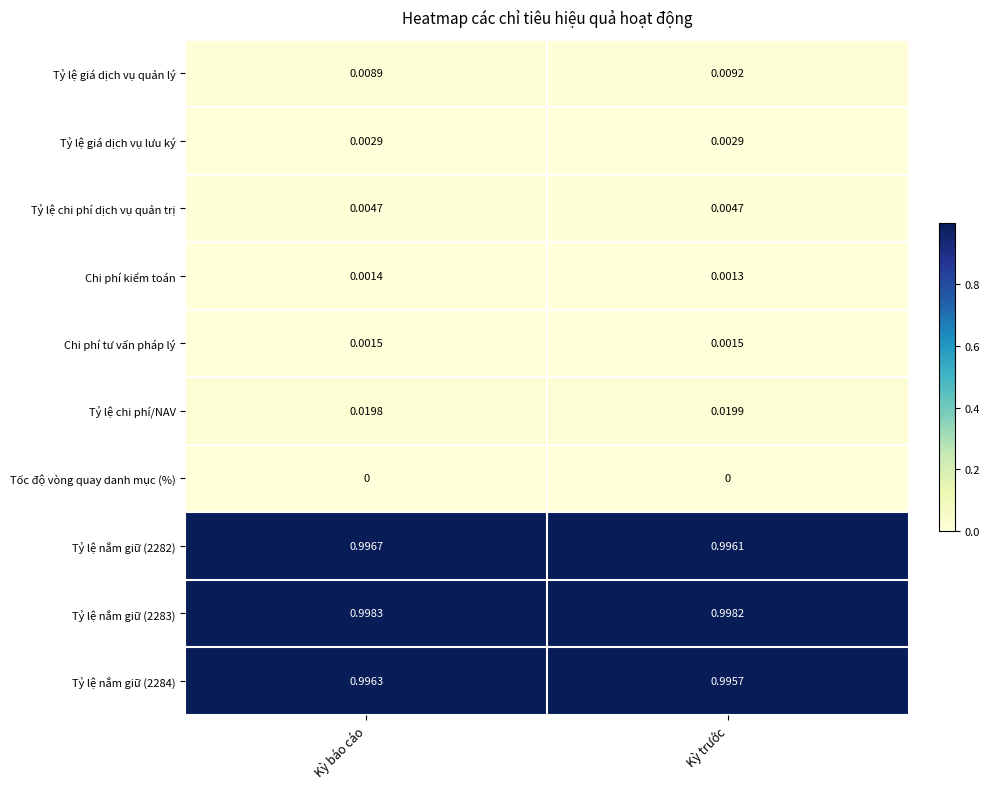

At which label is Tỷ lệ nắm giữ (2282) closest to 0?

Kỳ trước